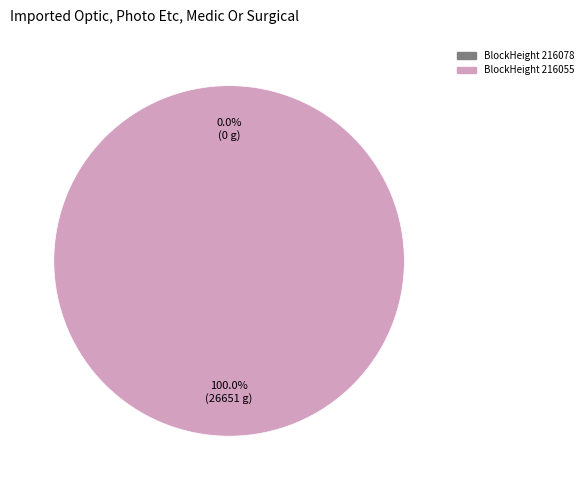

Is there a majority slice in this chart?

Yes